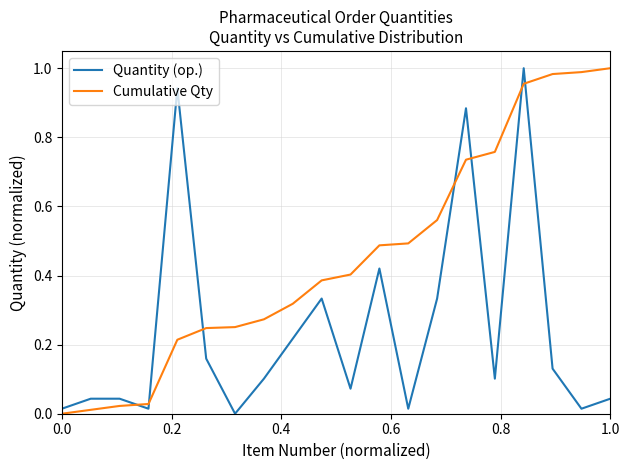

How many interior local valleys does the Quantity (op.) series have?

6